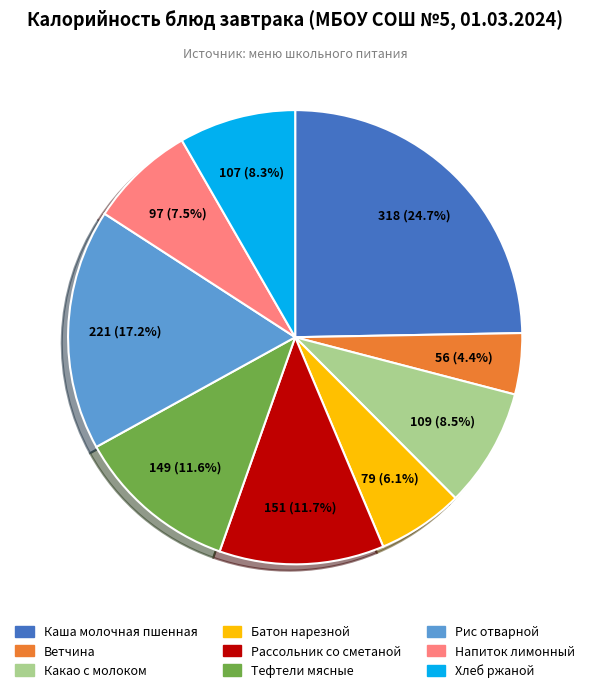

Combined, what portion of the pie is Каша молочная пшенная and Рассольник со сметаной?

36.4%